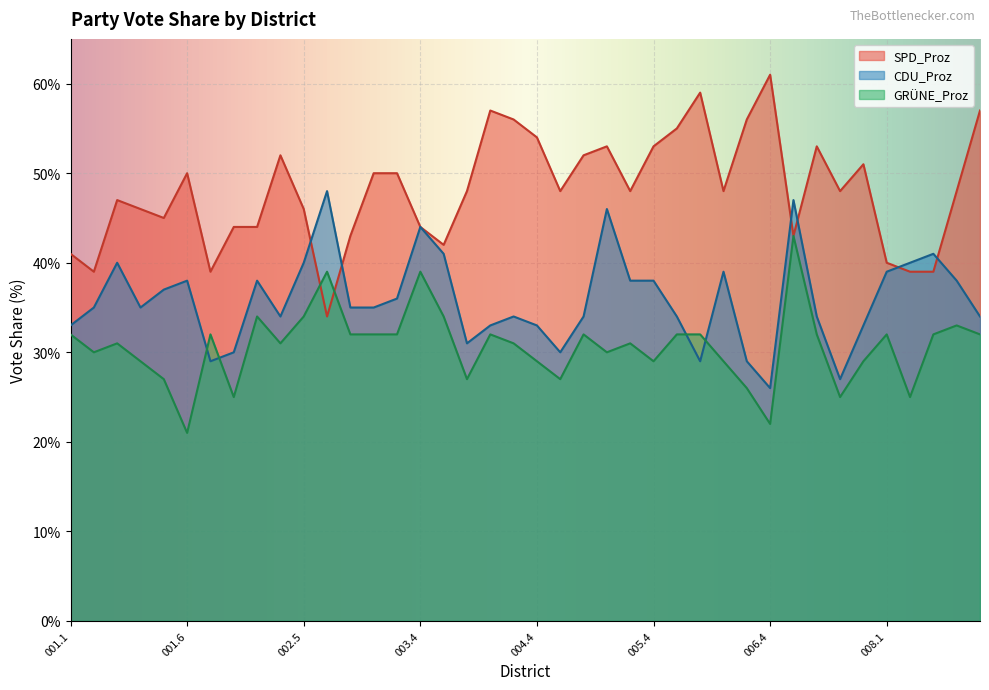

Count the number of data series in this chart.

3